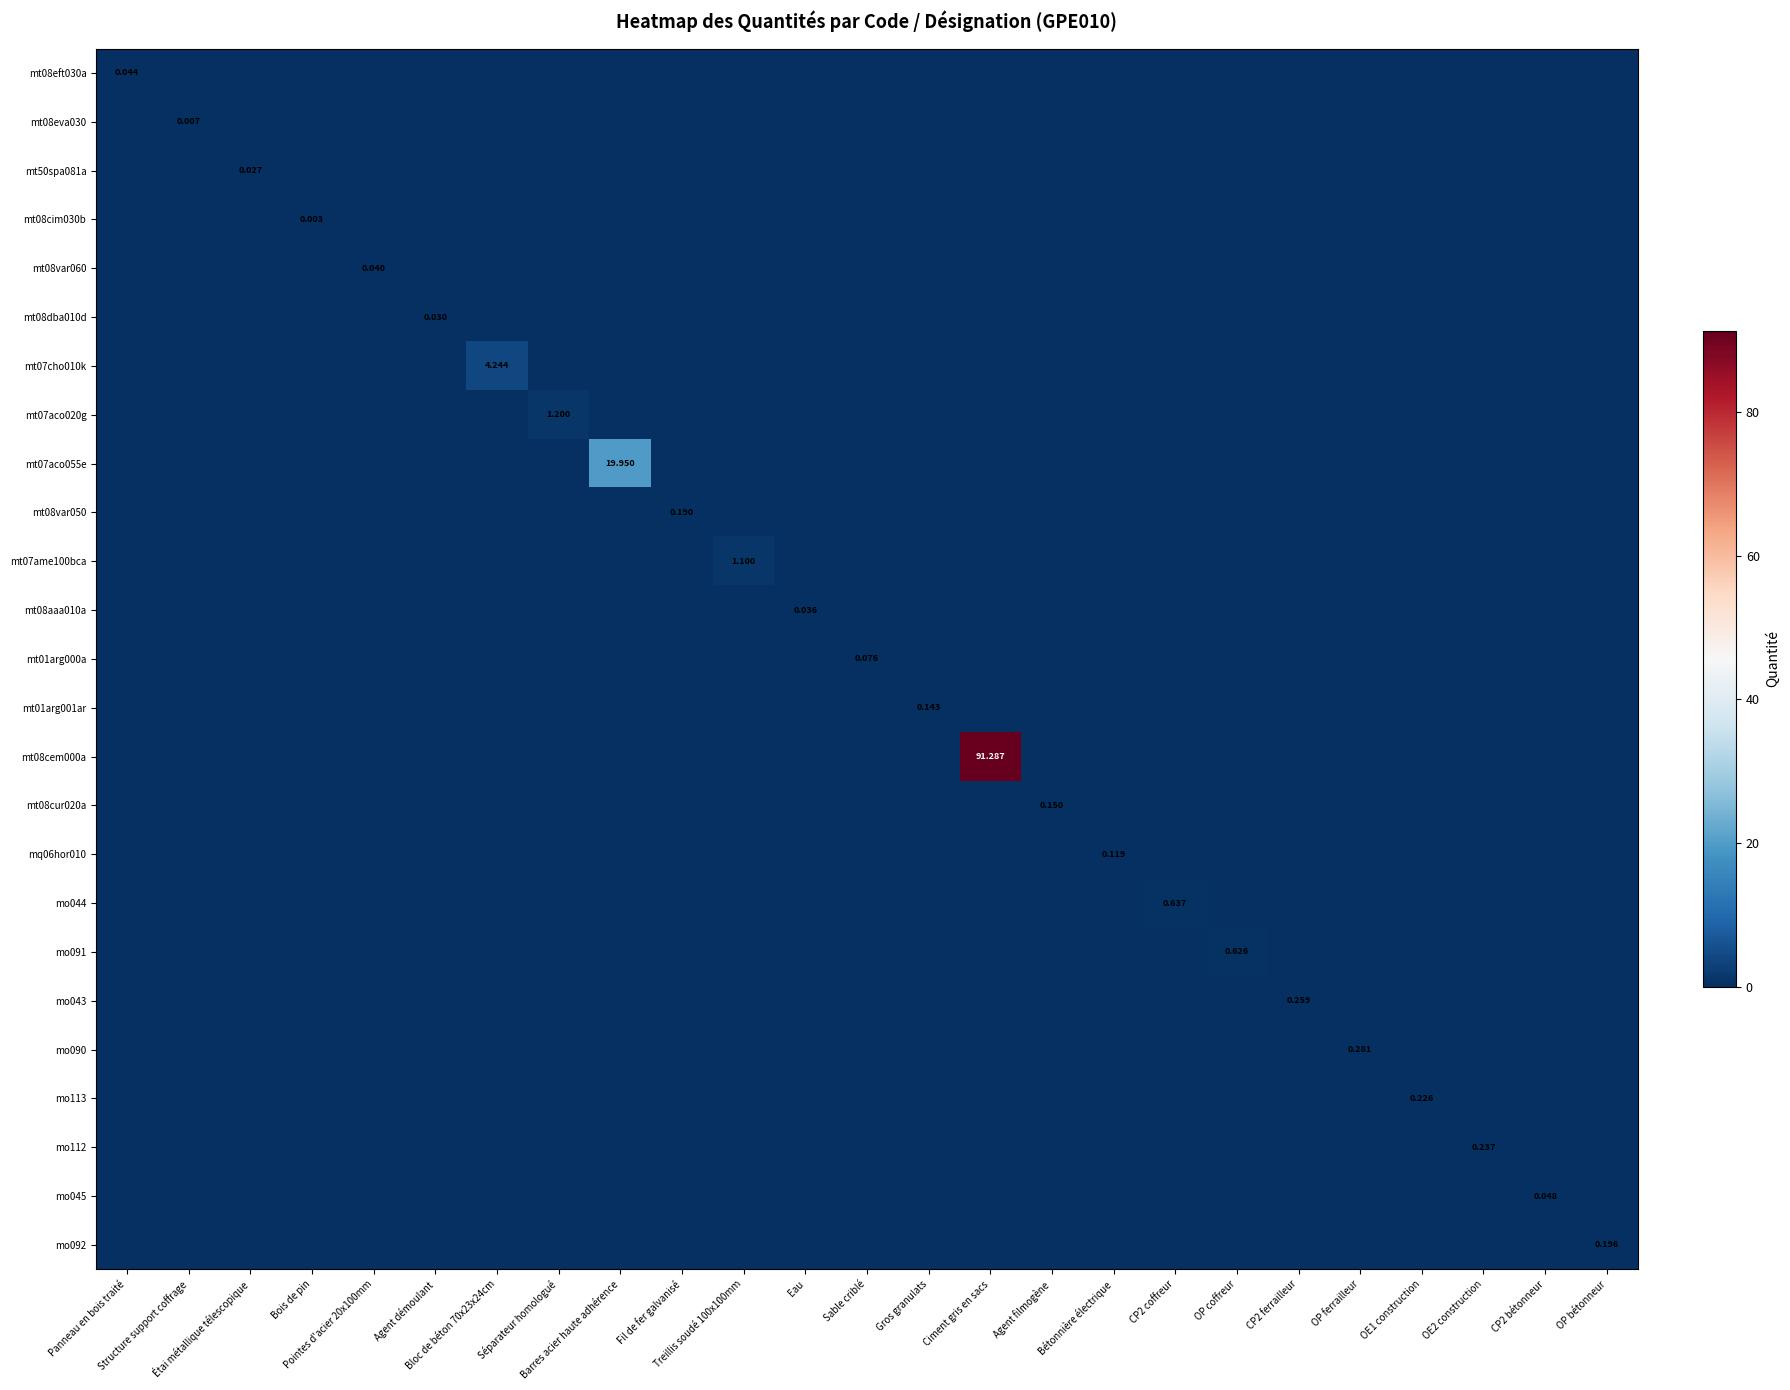

List the labels in order of mo045 value, smallest first.

Panneau en bois traité, Structure support coffrage, Étai métallique télescopique, Bois de pin, Pointes d'acier 20x100mm, Agent démoulant, Bloc de béton 70x23x24cm, Séparateur homologué, Barres acier haute adhérence, Fil de fer galvanisé, Treillis soudé 100x100mm, Eau, Sable criblé, Gros granulats, Ciment gris en sacs, Agent filmogène, Bétonnière électrique, CP2 coffreur, OP coffreur, CP2 ferrailleur, OP ferrailleur, OE1 construction, OE2 construction, OP bétonneur, CP2 bétonneur